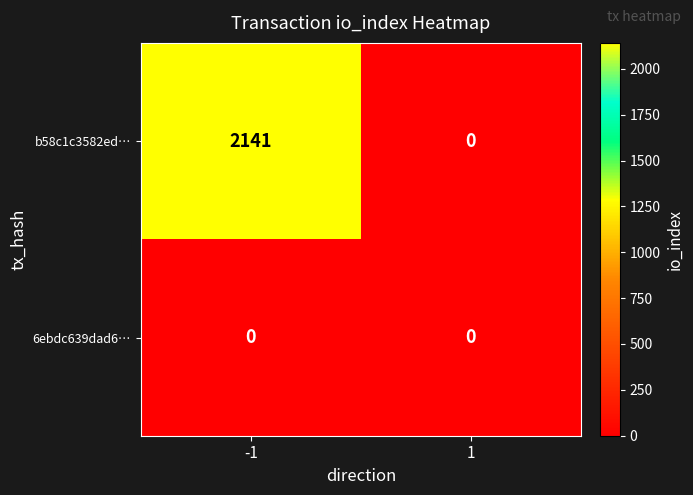

Which series has the largest range (max minus min)?

b58c1c3582ed…